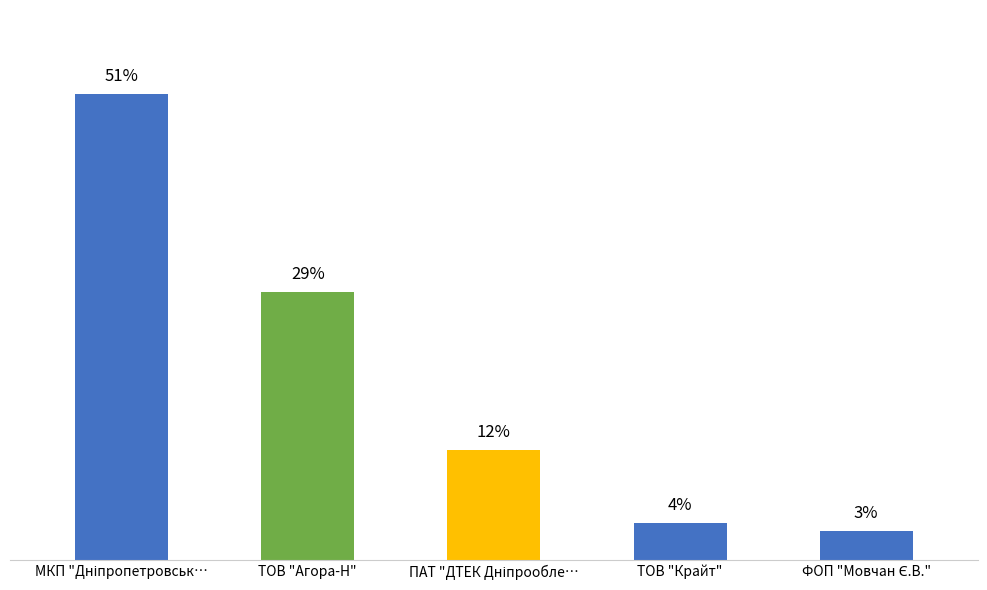

Which category has the highest value across all series?

МКП "Дніпропетровськ…